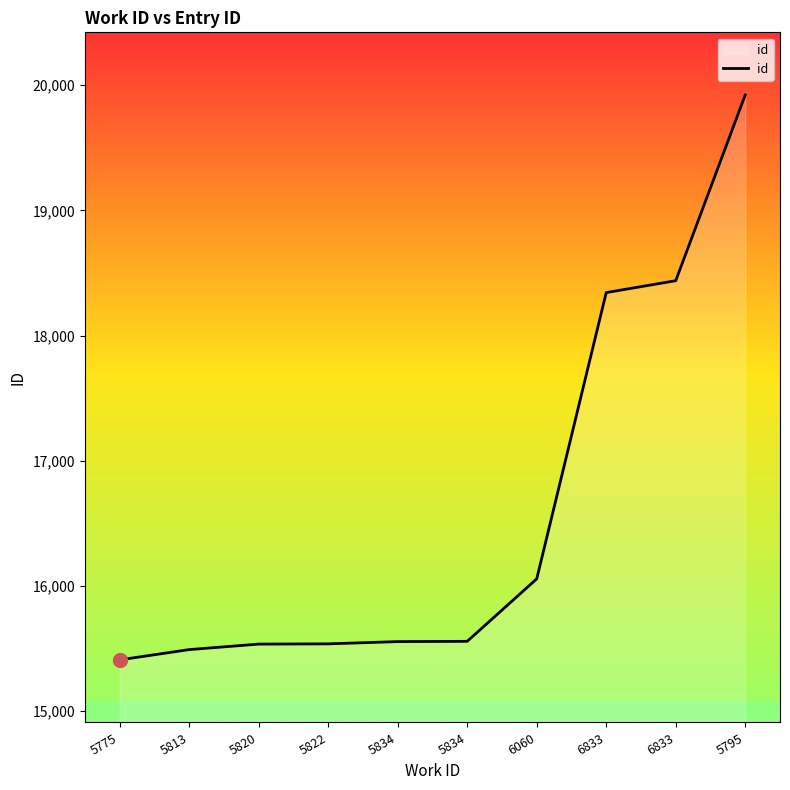

Which has a higher value, 6060 or 6833?

6833